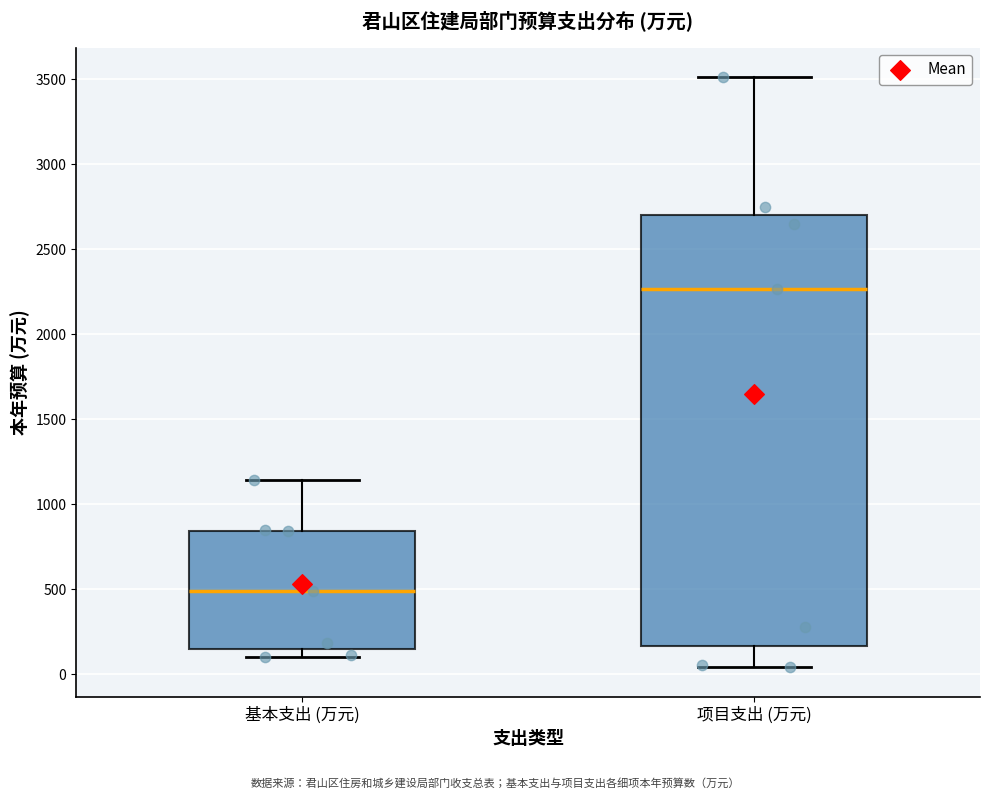

Reading left to right, transcribe this box plot: for each box, give where its median line is, the range the box spans, and where its two whiskers end, as read against the y-axis. The values are not printed on the chart, so give them approximately, as read against the axis.

基本支出 (万元): median 500, box 150 to 850, whiskers 100 to 1150
项目支出 (万元): median 2250, box 150 to 2700, whiskers 50 to 3500